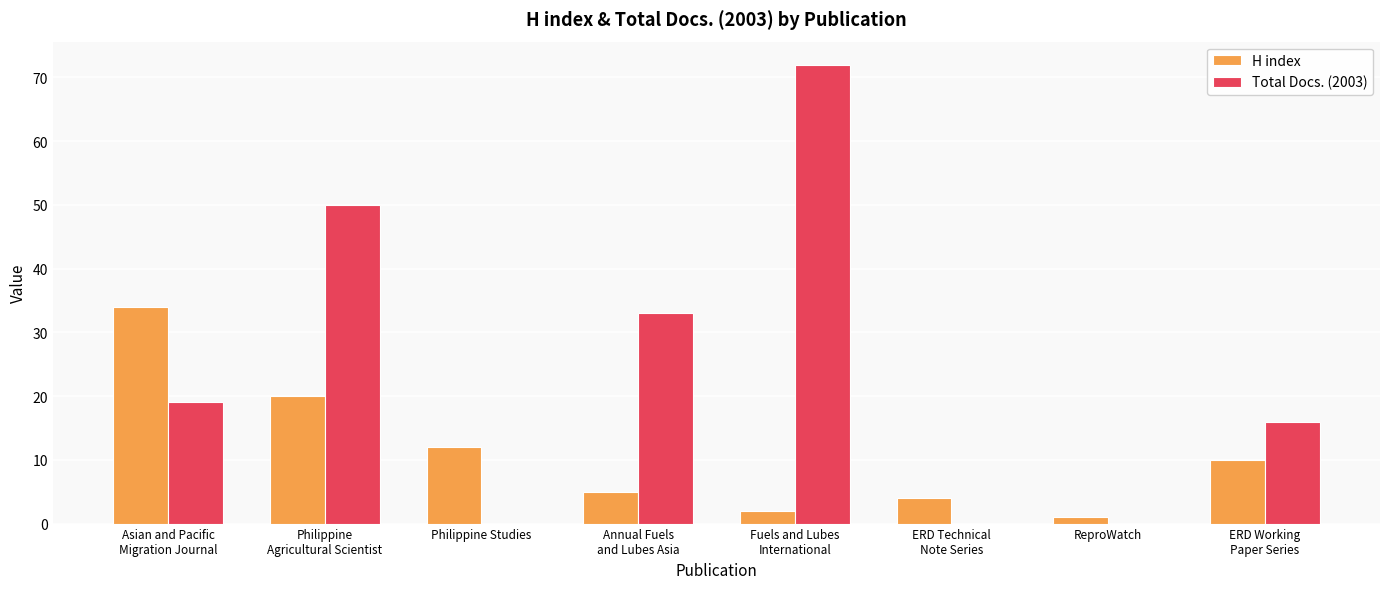

Which series has the largest total across all categories?

Total Docs. (2003)